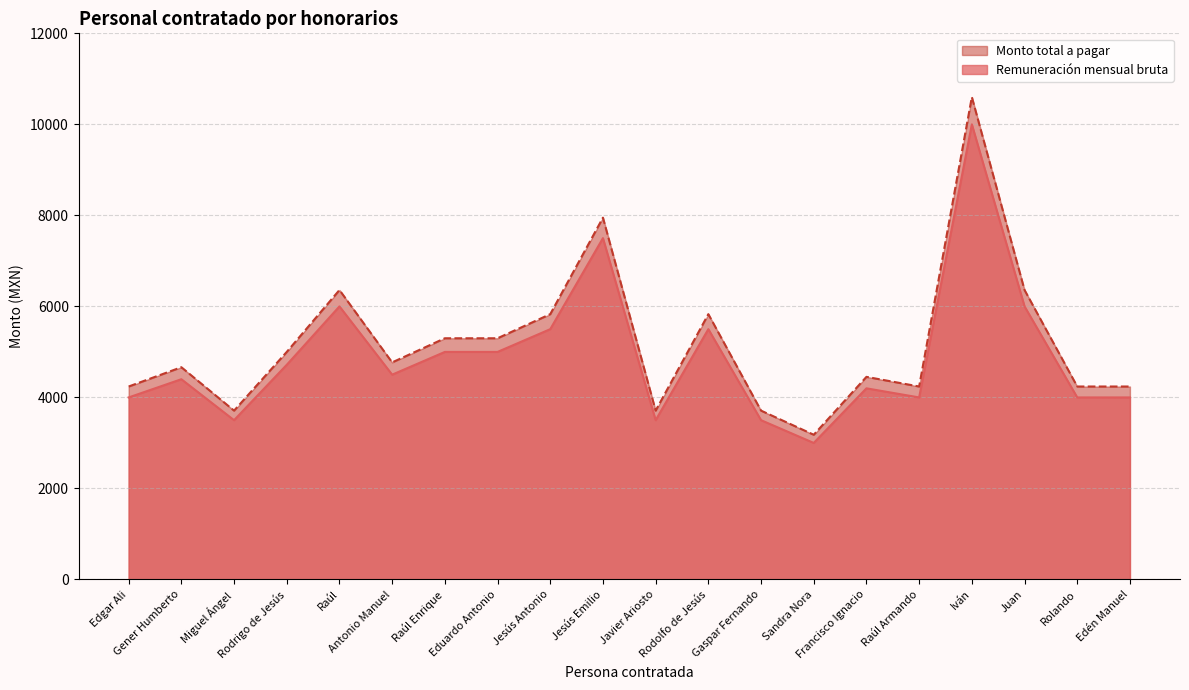

What is the lowest value of the Remuneración mensual bruta series?

3000.0